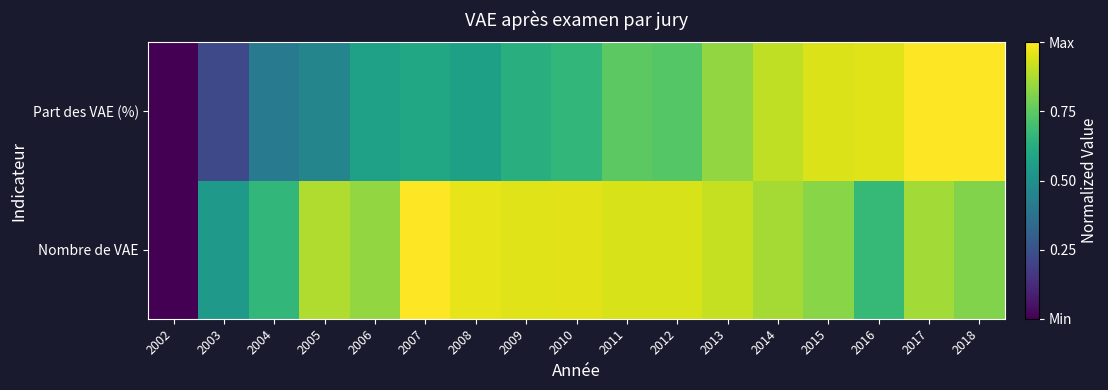

List the series in order of their peak value, lowest first.

Nombre de VAE, Part des VAE (%)